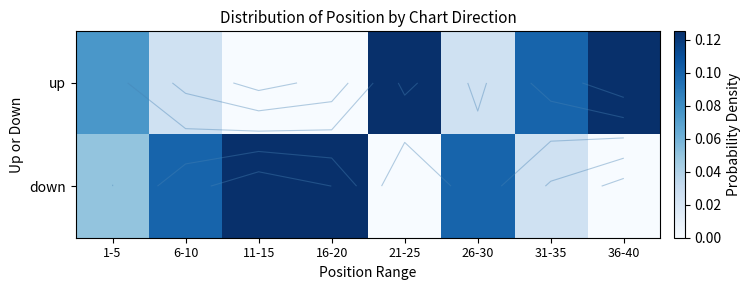

At how many categories does at least one series exceed 0?

8